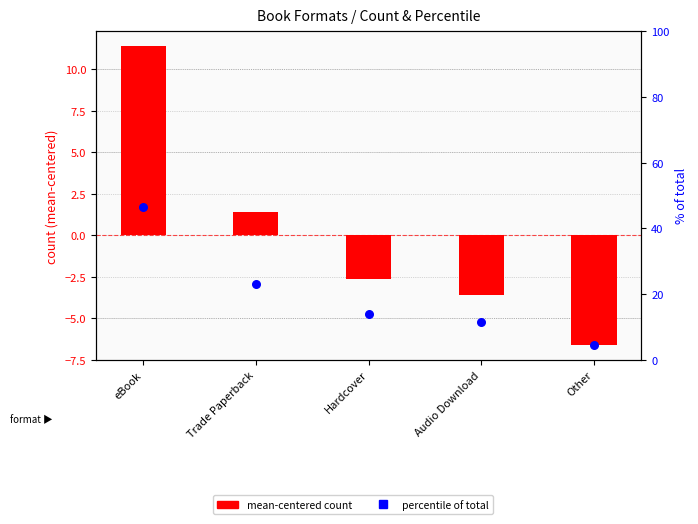

Which series contains the highest Y value?

percentile within formats